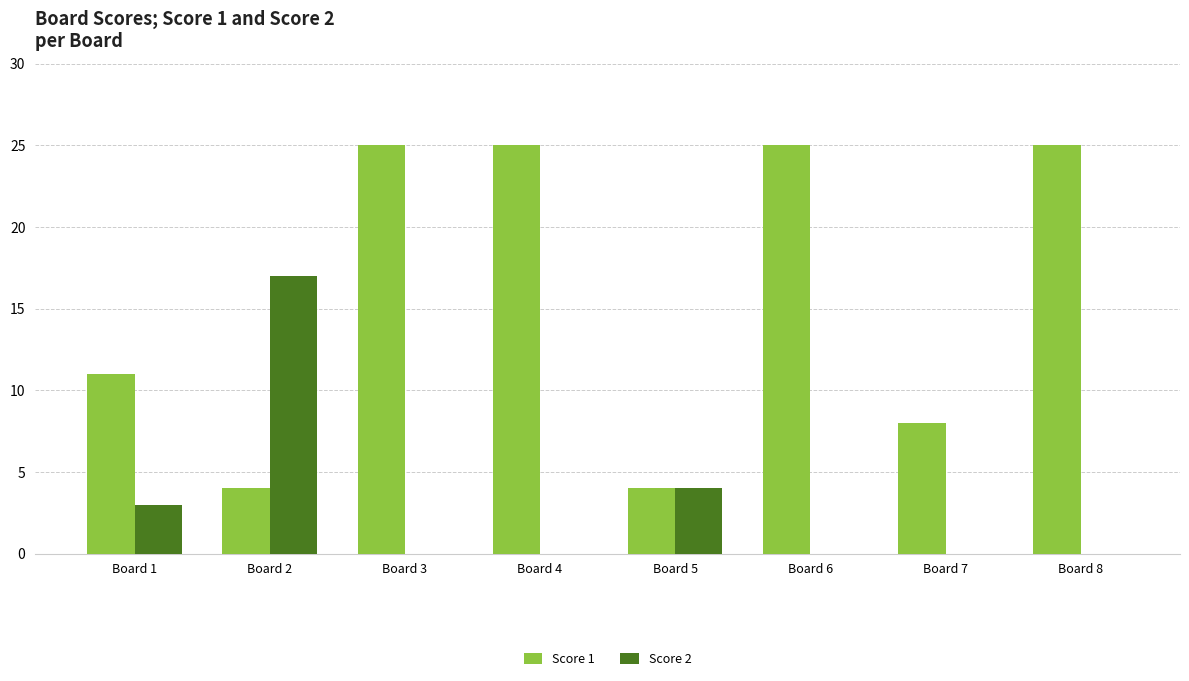

What is the average value of the Score 2 series?

3